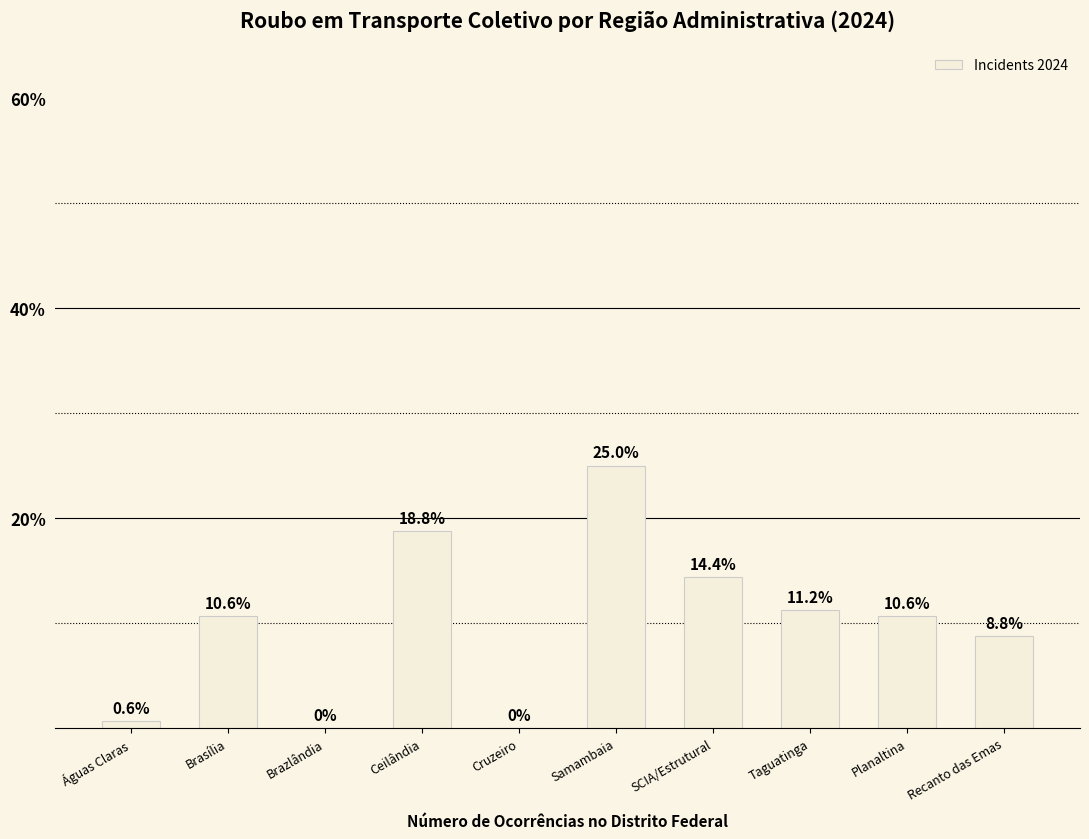

How many values are above zero?

8